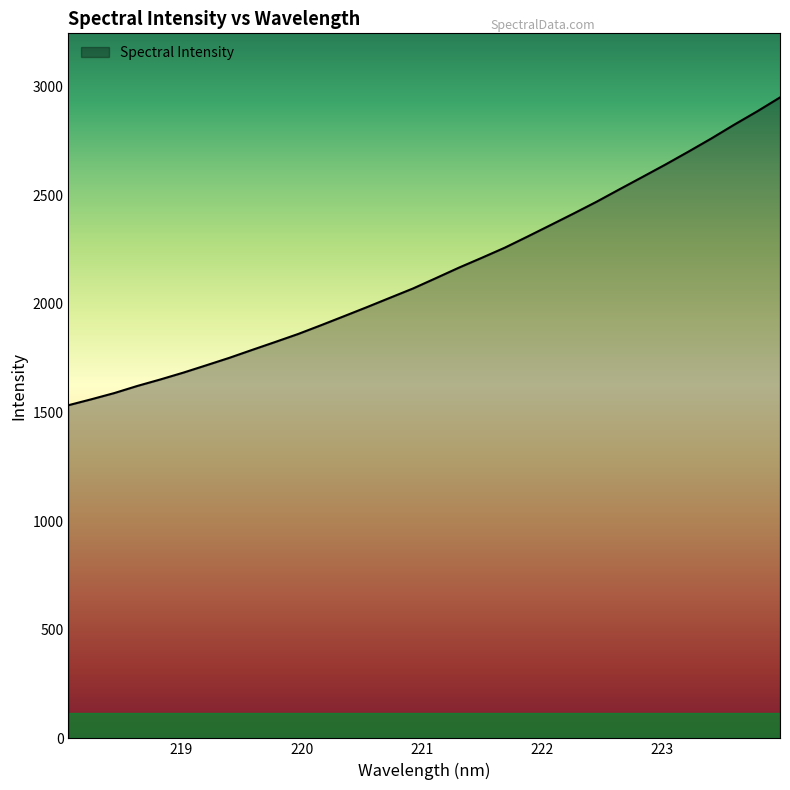

What is the minimum value shown in the chart?

1533.7